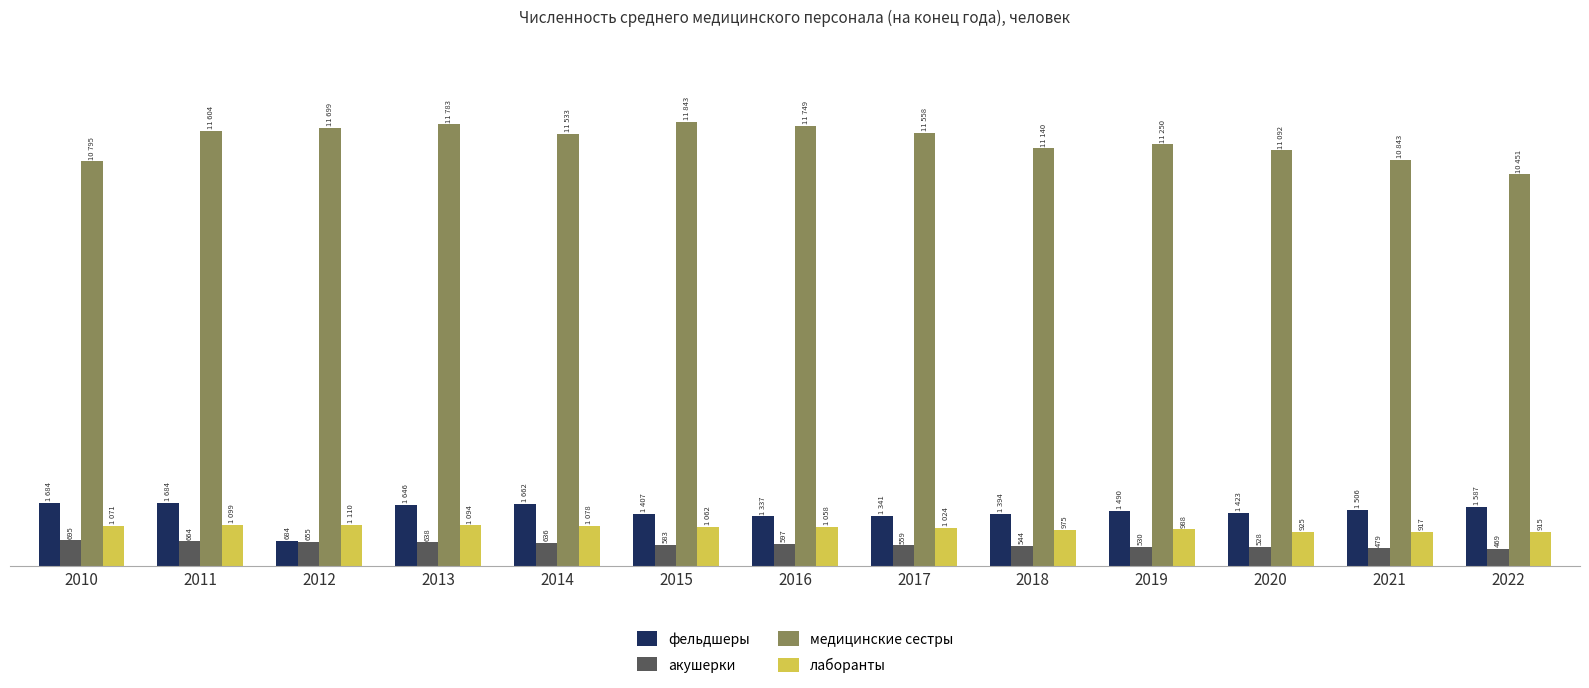

Which series has the largest total across all categories?

медицинские сестры